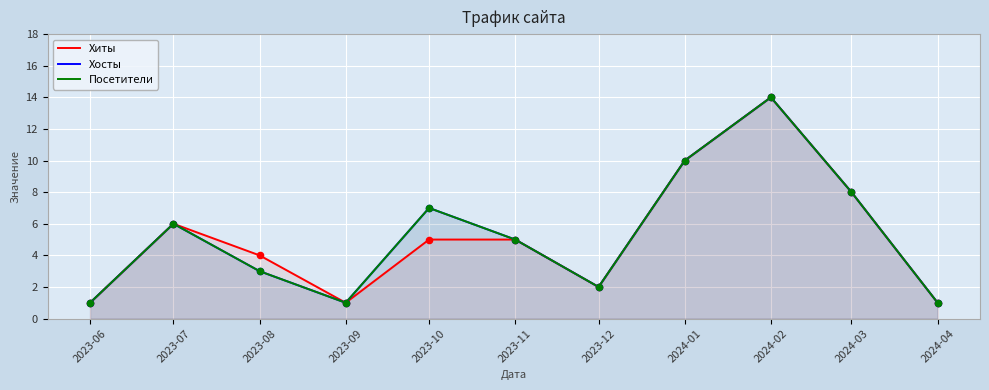

What is the total value across all series at 2023-09?

3